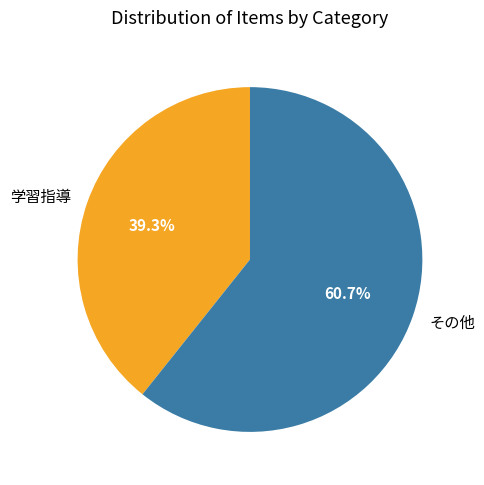

To the nearest percent, what is the difference between the largest and smallest slice percentages?

21%